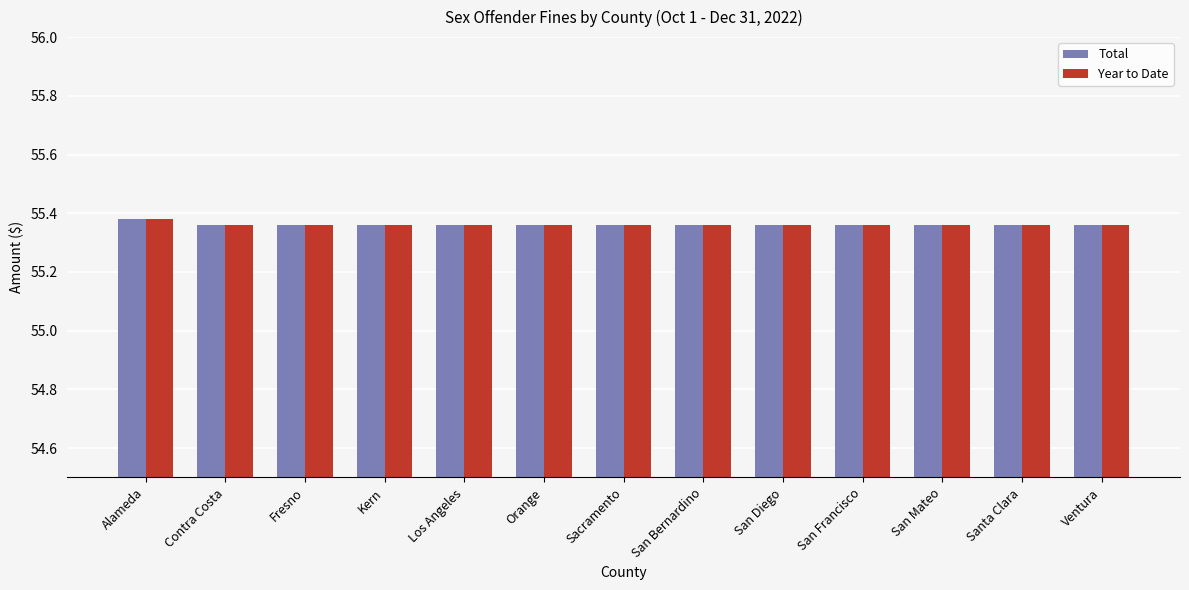

Count the Year to Date values in the range 55 to 56.

13